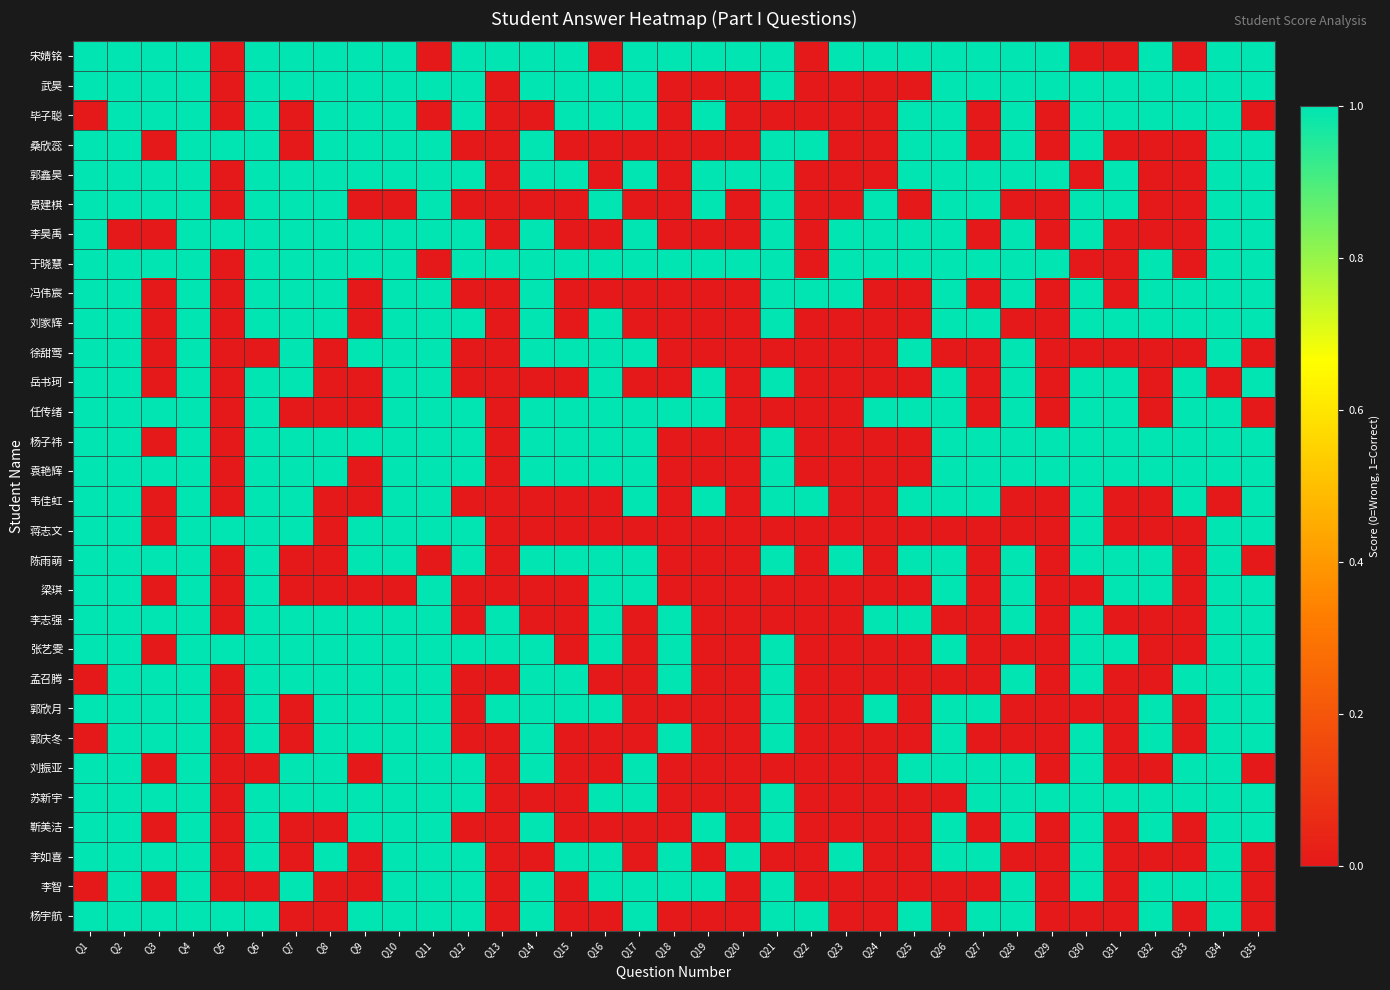

What is the total value across all series at Q9?

19